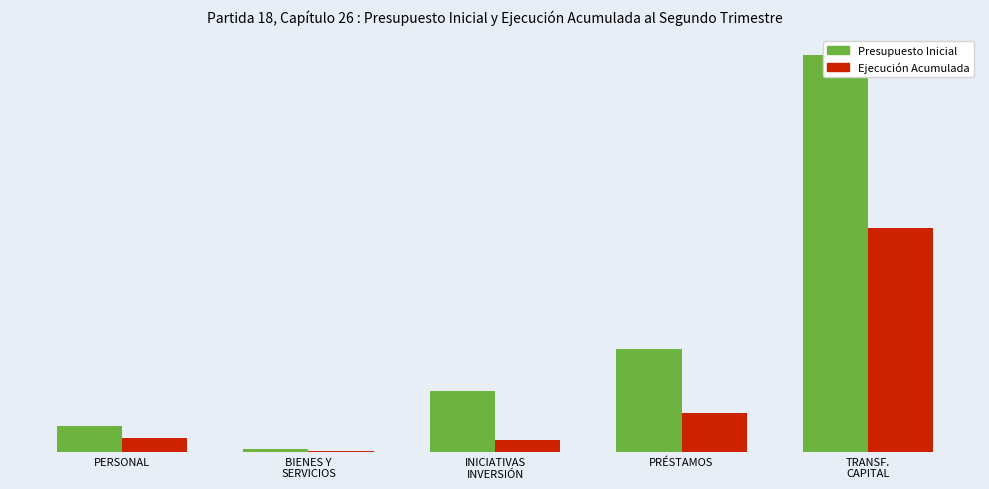

What is the value of the Presupuesto Inicial bar at the 4th from the left?

19976580